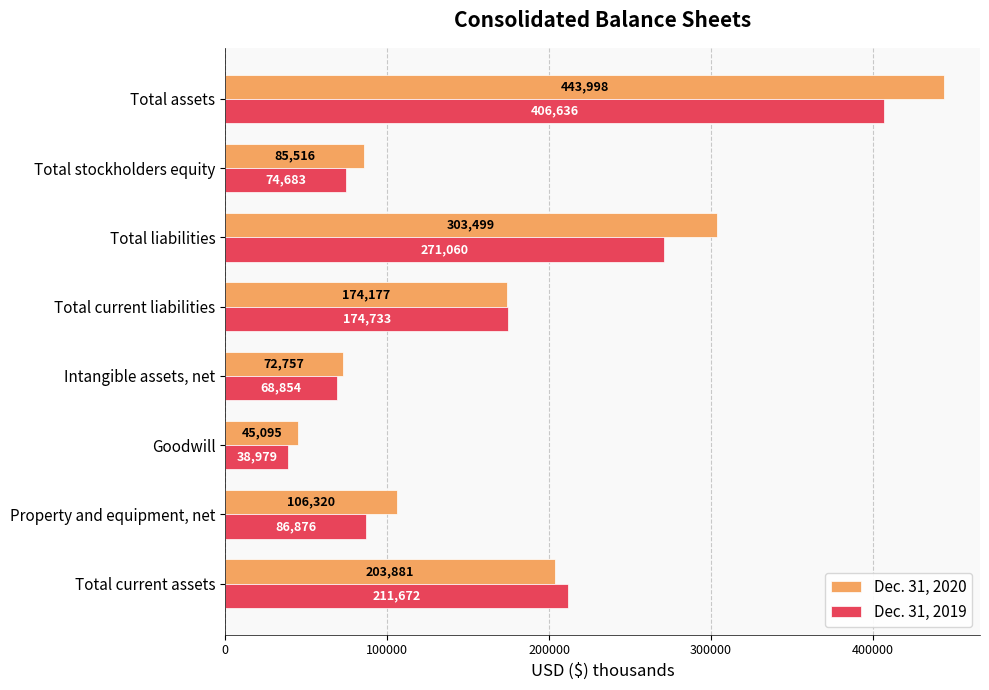

Rank the categories by Dec. 31, 2019 value from highest to lowest.

Total assets, Total liabilities, Total current assets, Total current liabilities, Property and equipment, net, Total stockholders equity, Intangible assets, net, Goodwill